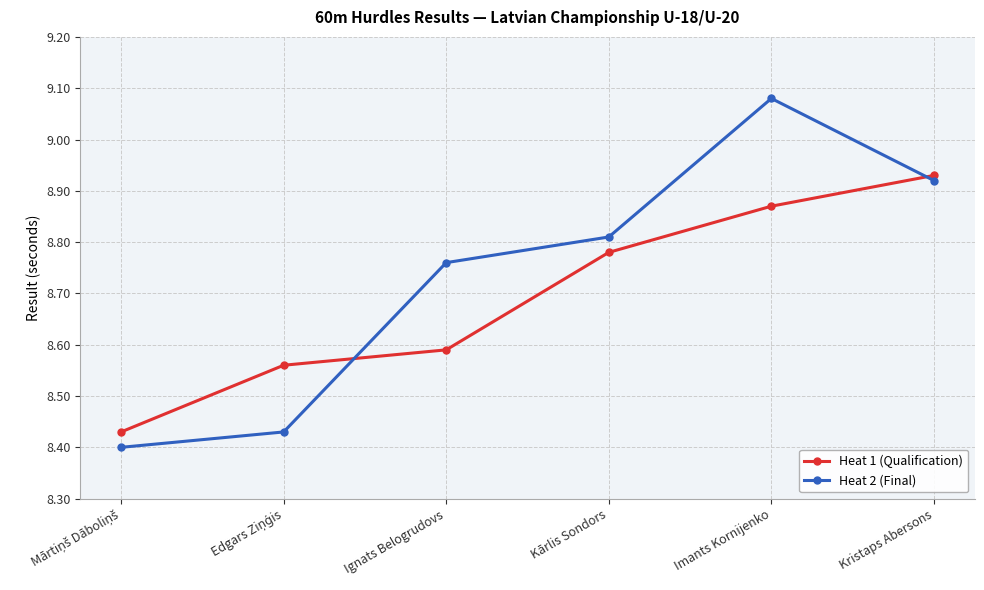

Which series has the largest range (max minus min)?

Heat 2 (Final)